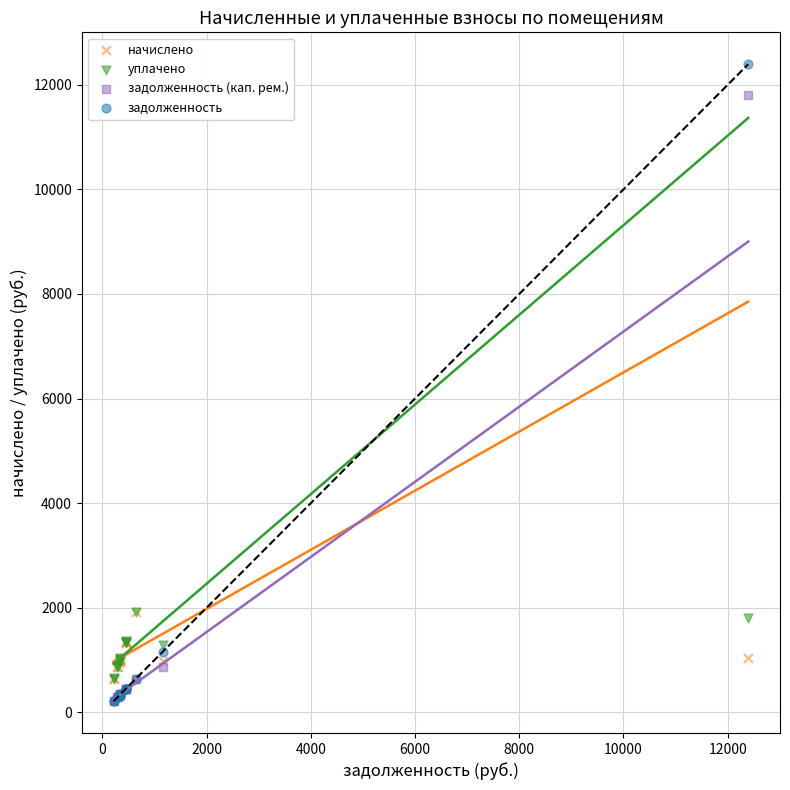

What are all the series names shown in the legend?

начислено, уплачено, задолженность (кап. рем.), задолженность